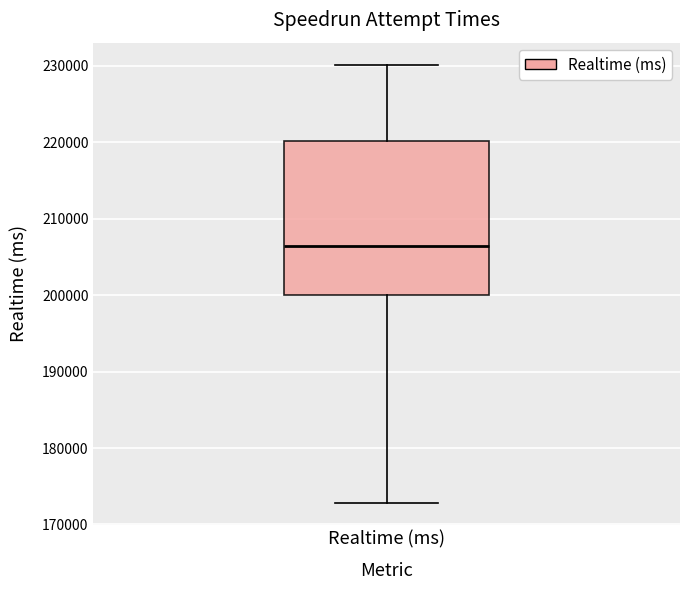

Read this box plot against the y-axis: the position of the median line, the range covered by the box, and the ends of both whiskers. The values are not printed on the chart, so give them approximately, as read against the axis.

median 207000, box 200000 to 220000, whiskers 173000 to 230000